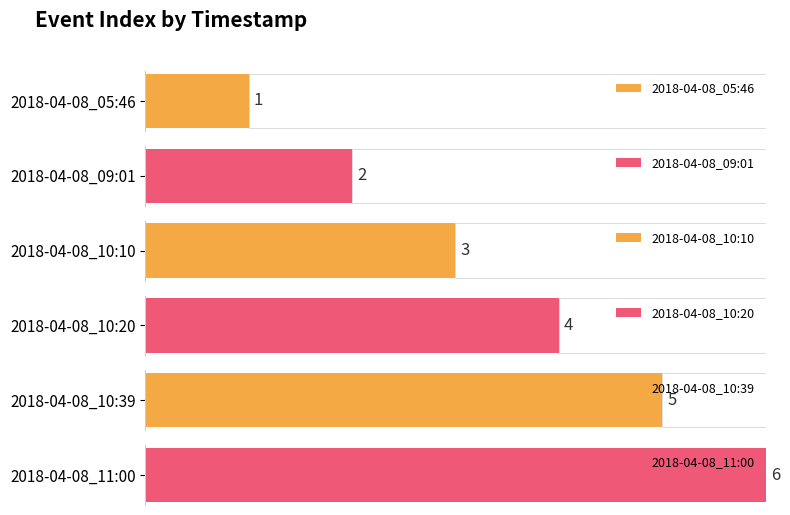

At which label is the value closest to 3?

2018-04-08_10:10